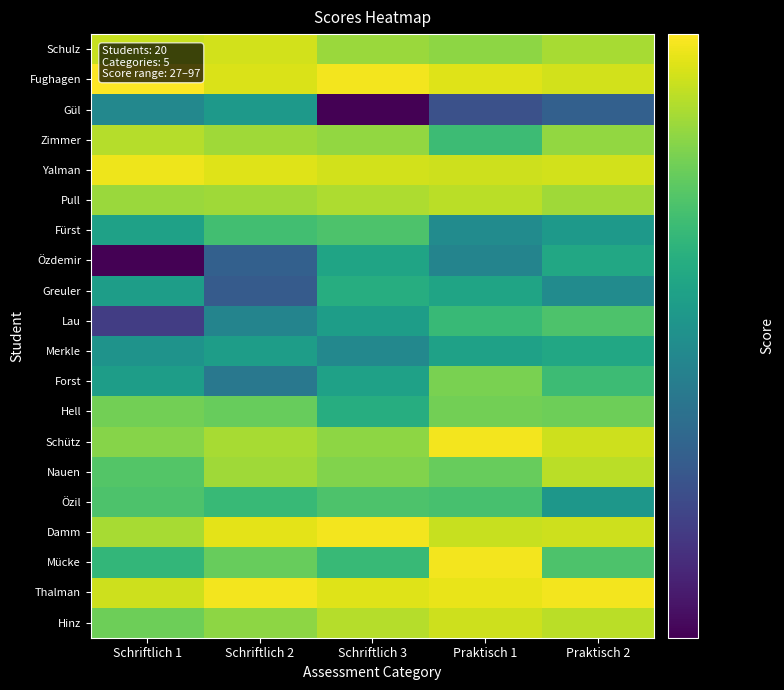

Reading right to left, what are all the values shown in this chart?

Schulz: Praktisch 2=82	Praktisch 1=78	Schriftlich 3=80	Schriftlich 2=89	Schriftlich 1=87
Fughagen: Praktisch 2=89	Praktisch 1=91	Schriftlich 3=95	Schriftlich 2=90	Schriftlich 1=97
Gül: Praktisch 2=40	Praktisch 1=37	Schriftlich 3=27	Schriftlich 2=54	Schriftlich 1=49
Zimmer: Praktisch 2=79	Praktisch 1=65	Schriftlich 3=79	Schriftlich 2=81	Schriftlich 1=84
Yalman: Praktisch 2=89	Praktisch 1=88	Schriftlich 3=89	Schriftlich 2=91	Schriftlich 1=94
Pull: Praktisch 2=81	Praktisch 1=85	Schriftlich 3=83	Schriftlich 2=81	Schriftlich 1=80
Fürst: Praktisch 2=54	Praktisch 1=50	Schriftlich 3=68	Schriftlich 2=66	Schriftlich 1=56
Özdemir: Praktisch 2=58	Praktisch 1=48	Schriftlich 3=57	Schriftlich 2=40	Schriftlich 1=27
Greuler: Praktisch 2=50	Praktisch 1=57	Schriftlich 3=60	Schriftlich 2=39	Schriftlich 1=55
Lau: Praktisch 2=68	Praktisch 1=64	Schriftlich 3=55	Schriftlich 2=48	Schriftlich 1=34
Merkle: Praktisch 2=58	Praktisch 1=56	Schriftlich 3=49	Schriftlich 2=55	Schriftlich 1=52
Forst: Praktisch 2=65	Praktisch 1=75	Schriftlich 3=56	Schriftlich 2=45	Schriftlich 1=55
Hell: Praktisch 2=73	Praktisch 1=74	Schriftlich 3=60	Schriftlich 2=72	Schriftlich 1=74
Schütz: Praktisch 2=88	Praktisch 1=95	Schriftlich 3=78	Schriftlich 2=82	Schriftlich 1=77
Nauen: Praktisch 2=85	Praktisch 1=72	Schriftlich 3=76	Schriftlich 2=81	Schriftlich 1=69
Özil: Praktisch 2=53	Praktisch 1=67	Schriftlich 3=68	Schriftlich 2=64	Schriftlich 1=68
Damm: Praktisch 2=88	Praktisch 1=87	Schriftlich 3=95	Schriftlich 2=92	Schriftlich 1=82
Mücke: Praktisch 2=68	Praktisch 1=95	Schriftlich 3=64	Schriftlich 2=72	Schriftlich 1=63
Thalman: Praktisch 2=95	Praktisch 1=93	Schriftlich 3=91	Schriftlich 2=95	Schriftlich 1=88
Hinz: Praktisch 2=85	Praktisch 1=88	Schriftlich 3=84	Schriftlich 2=78	Schriftlich 1=73